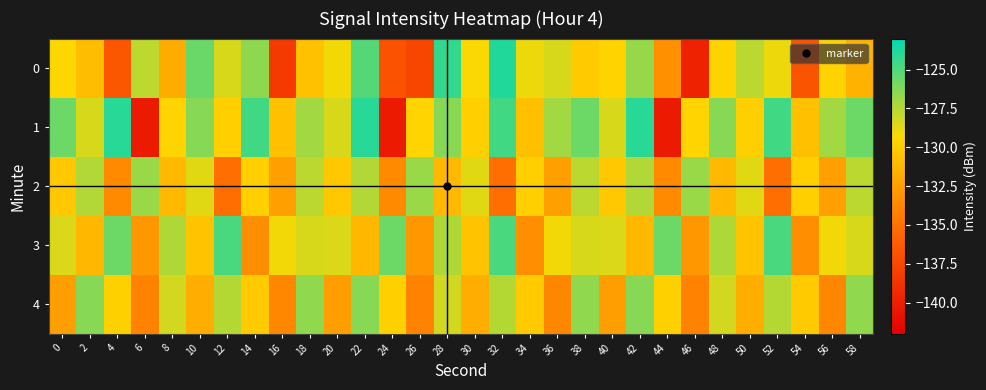

Which series has the widest spread of values?

1